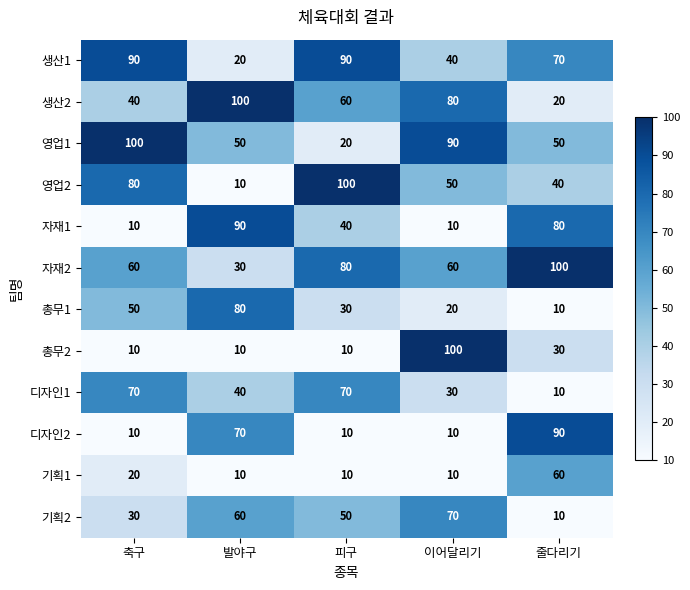

What is the difference between the 총무2 values at 발야구 and 줄다리기?

20